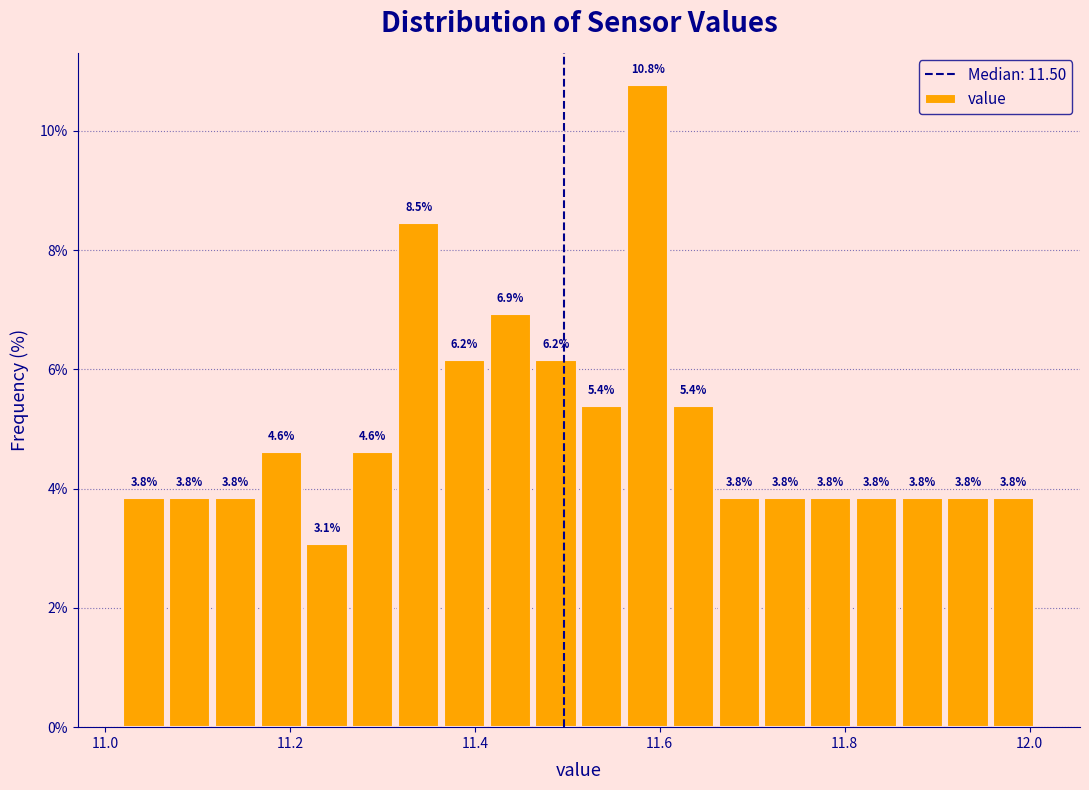

Around what value on the x-axis is the tallest bar? Give the approximate position of its centre, as read against the axis.

11.58